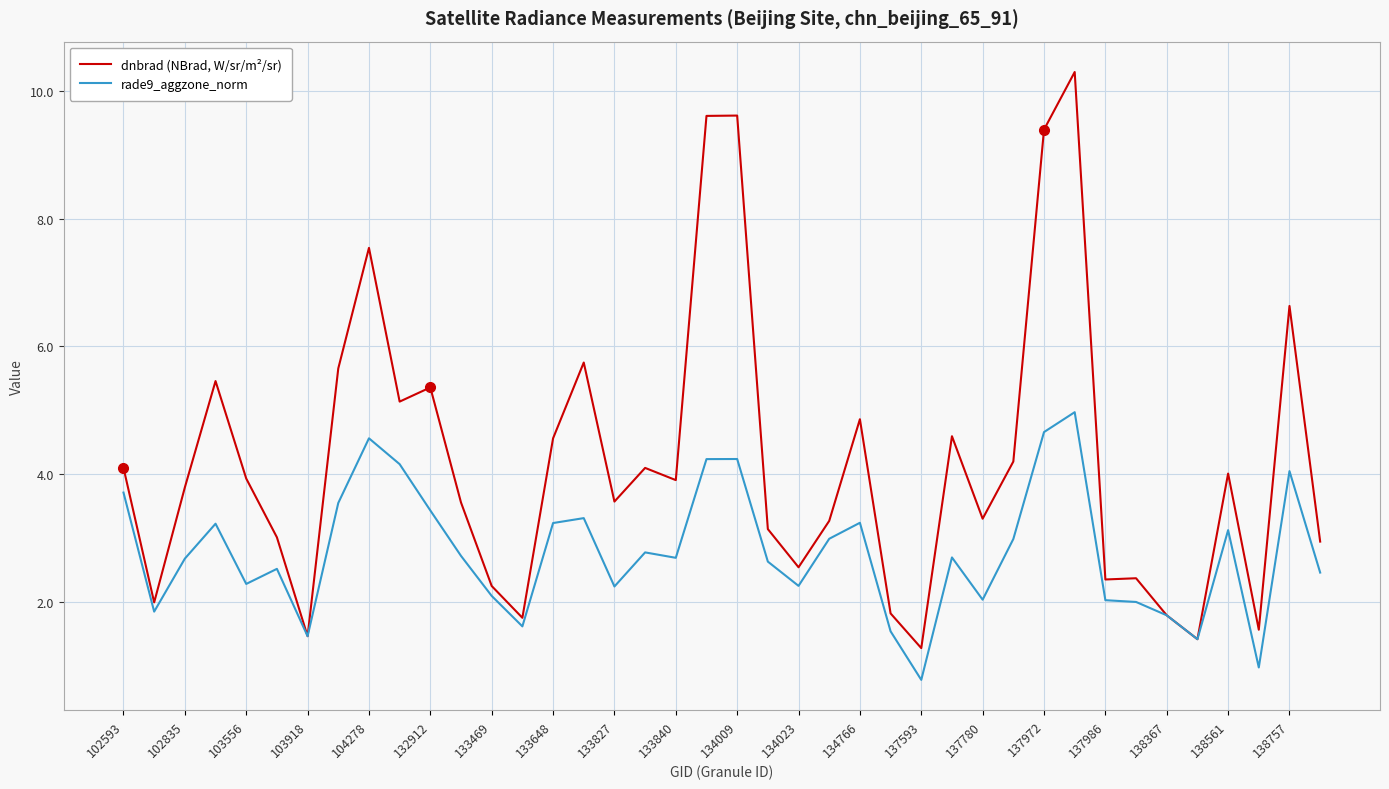

Which series has the largest range (max minus min)?

dnbrad (NBrad, W/sr/m²/sr)